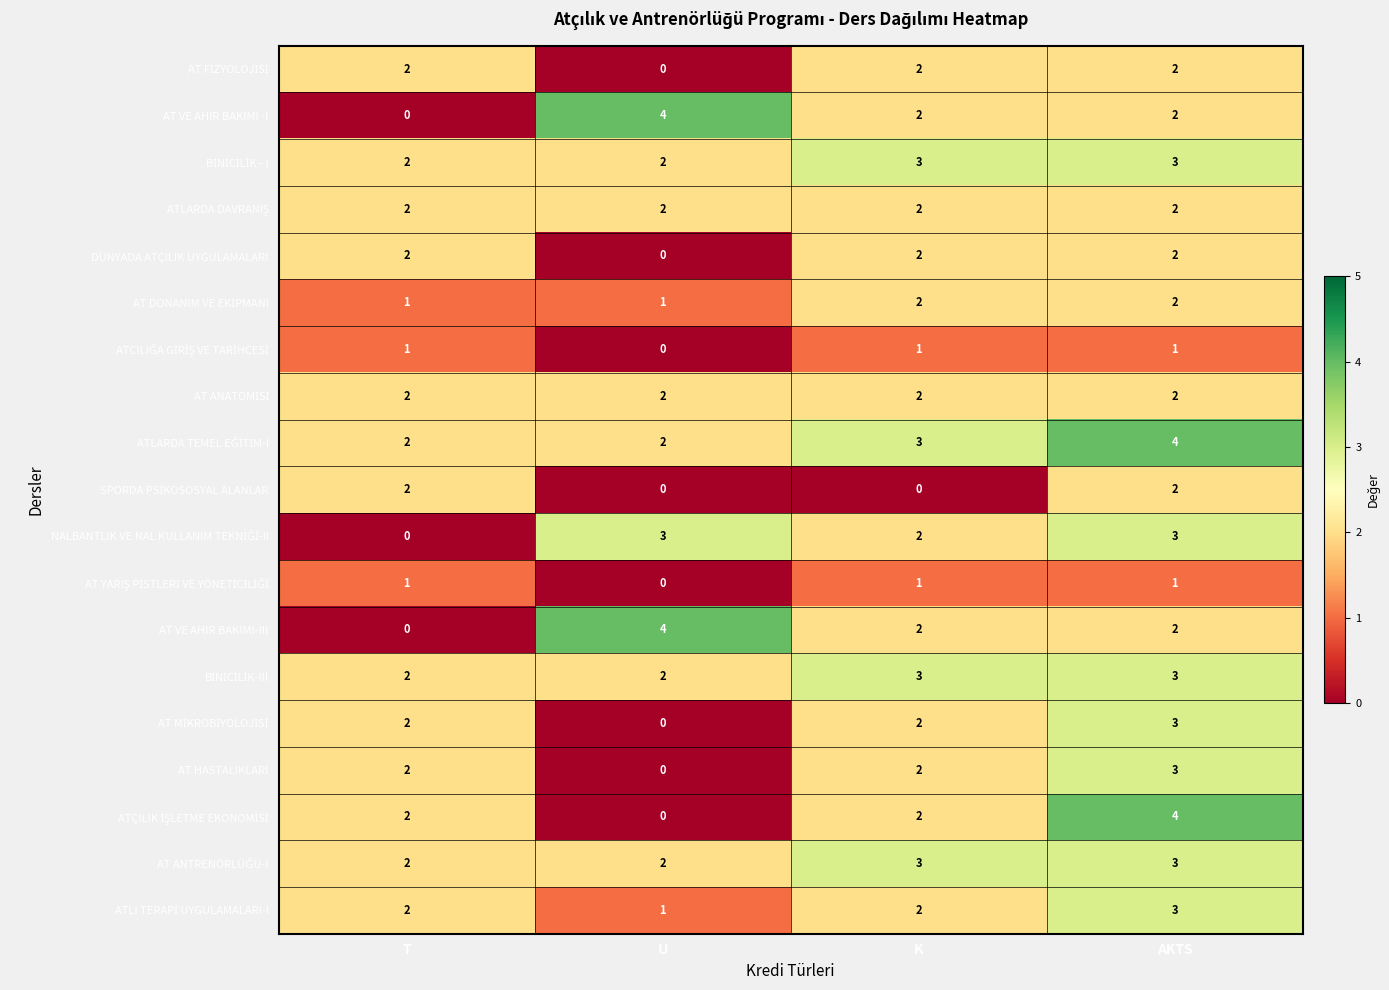

What is the spread (max minus min) of values at T?

2